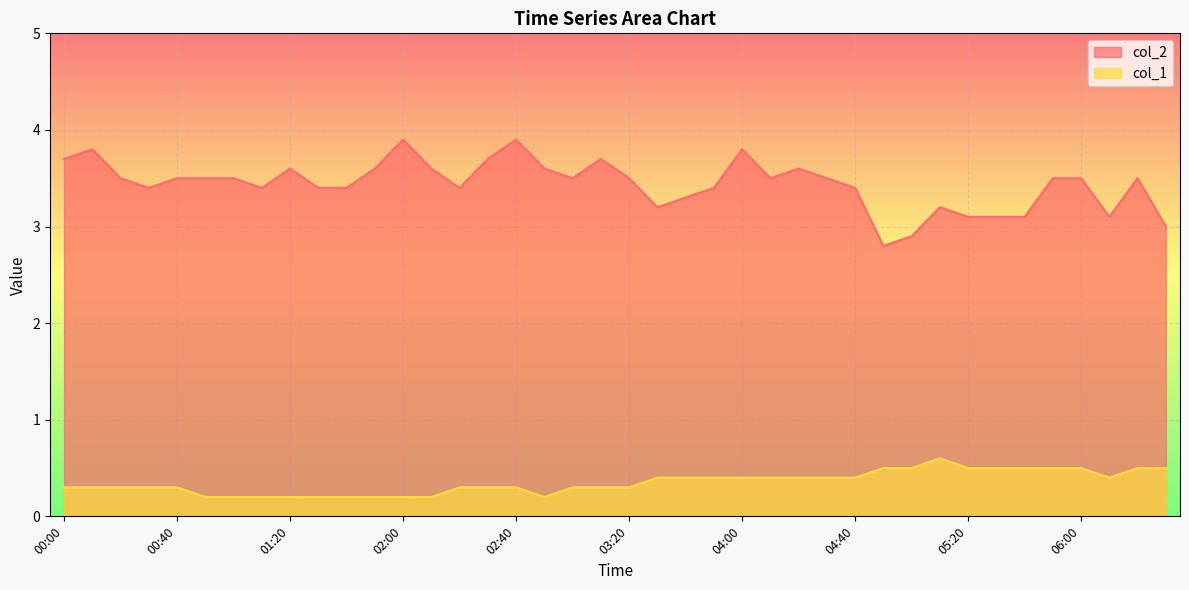

How many col_1 values are between 0 and 1?

40